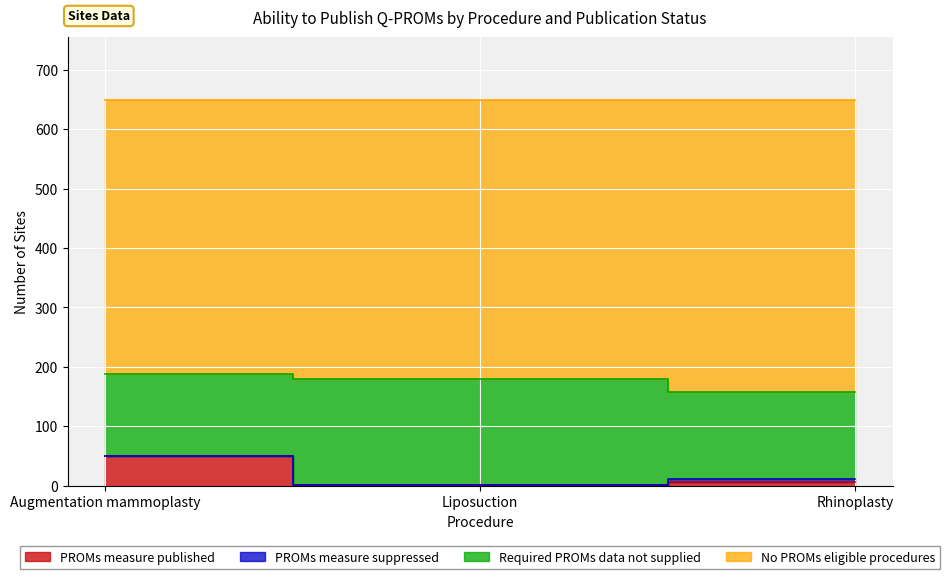

What is the difference between the maximum and minimum values in the No PROMs eligible procedures series?

30